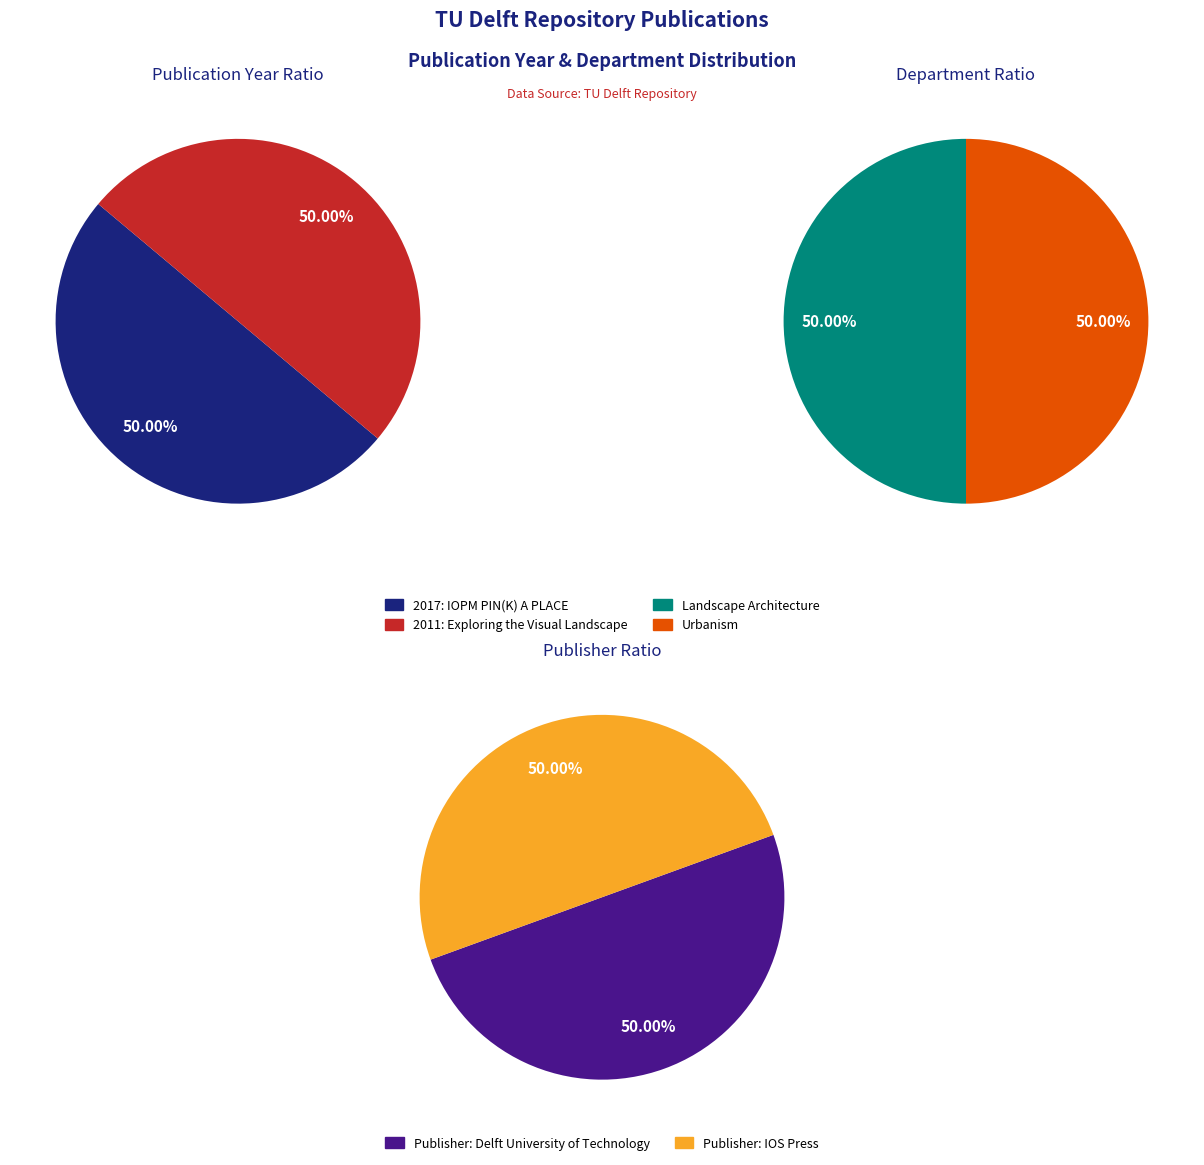

Combined, do Exploring the Visual Landscape (Urbanism) and IOPM 2017 - PIN(K) A PLACE (Landscape Architecture) account for over 50%?

Yes